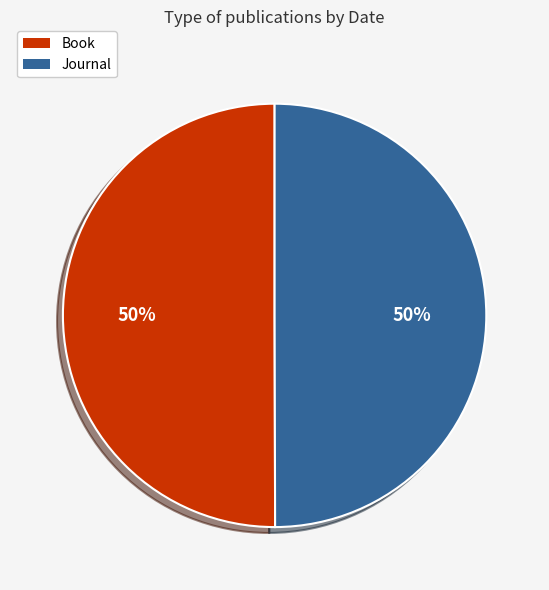

To the nearest percent, what portion does Journal represent?

50%